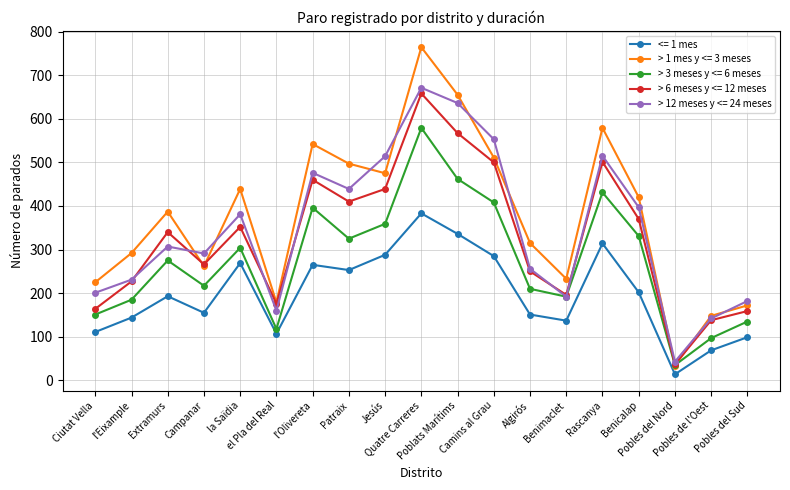

What is the greatest value displayed?

764